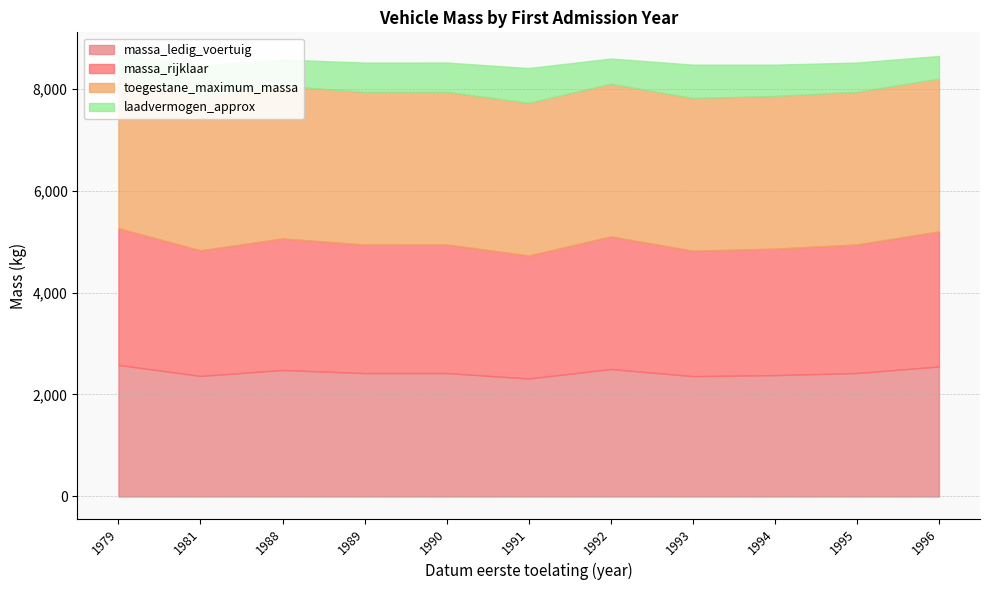

In massa_rijklaar, how many points are higher than both neighbors (excluding endpoints)?

3